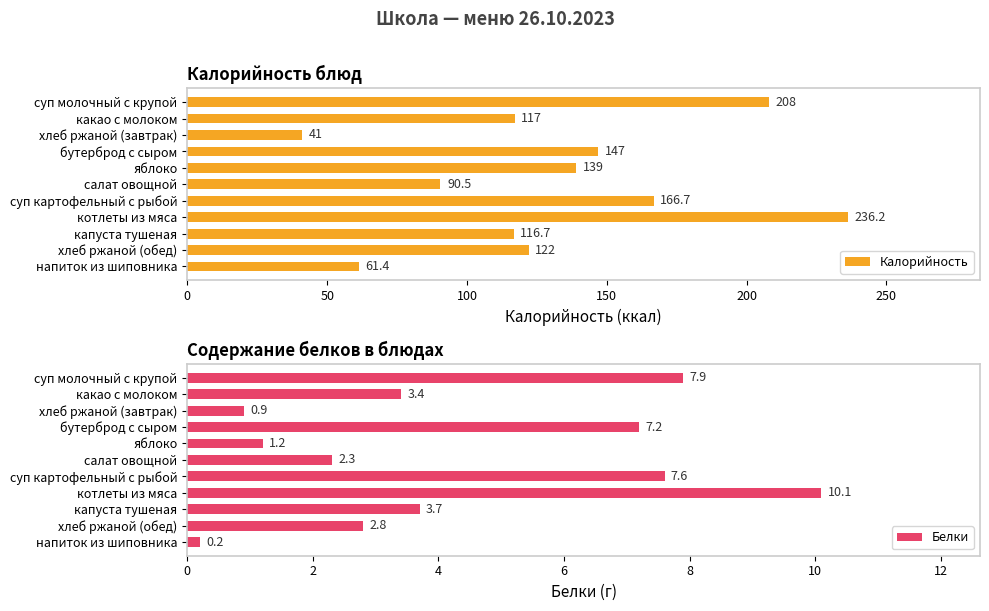

Where is Калорийность nearest to the value 138?

яблоко